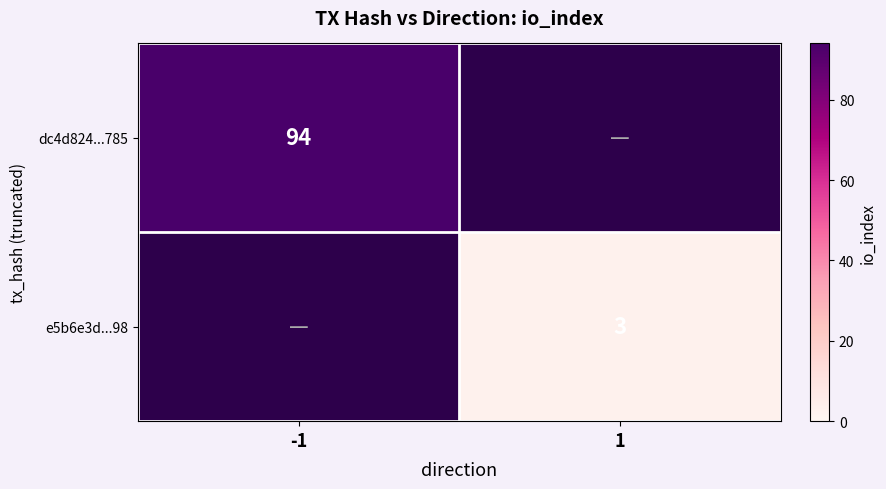

Which has a higher value, 1 or -1?

-1